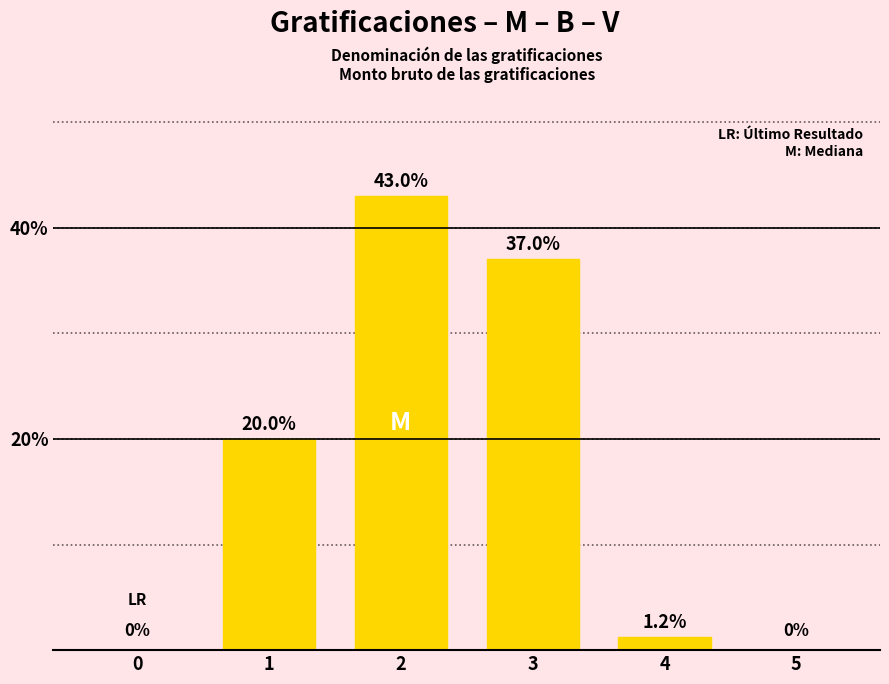

Reading left to right, what are all the values shown in this chart?

0=0.0	1=20.0	2=43.0	3=37.0	4=1.2	5=0.0